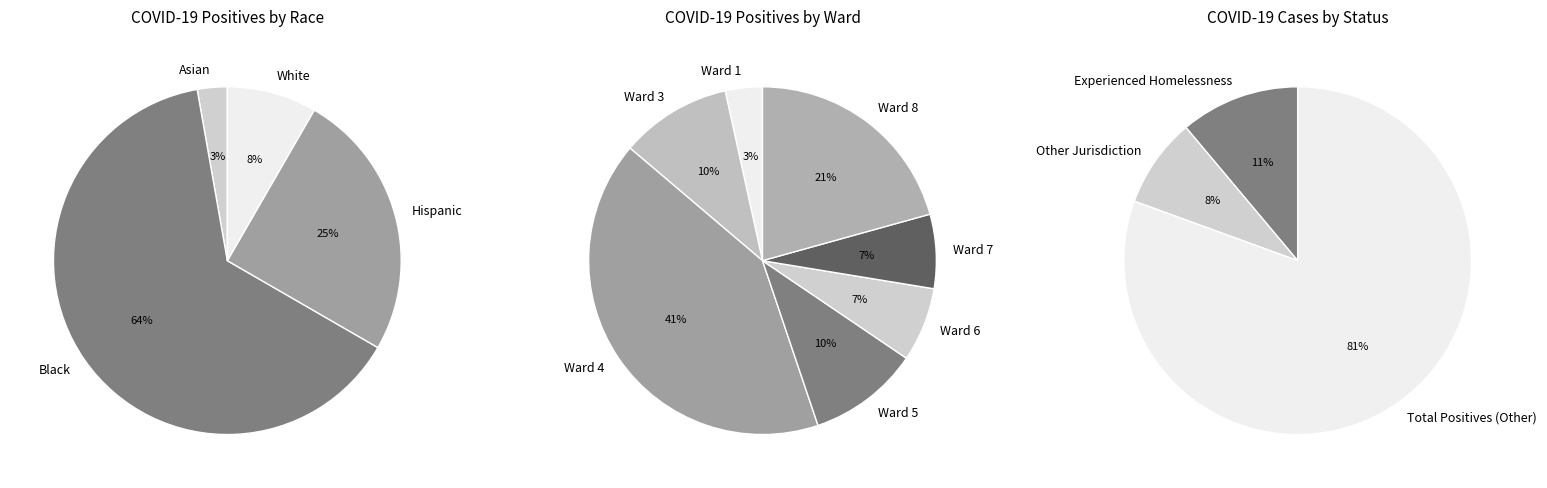

How many segments does this pie chart have?

4